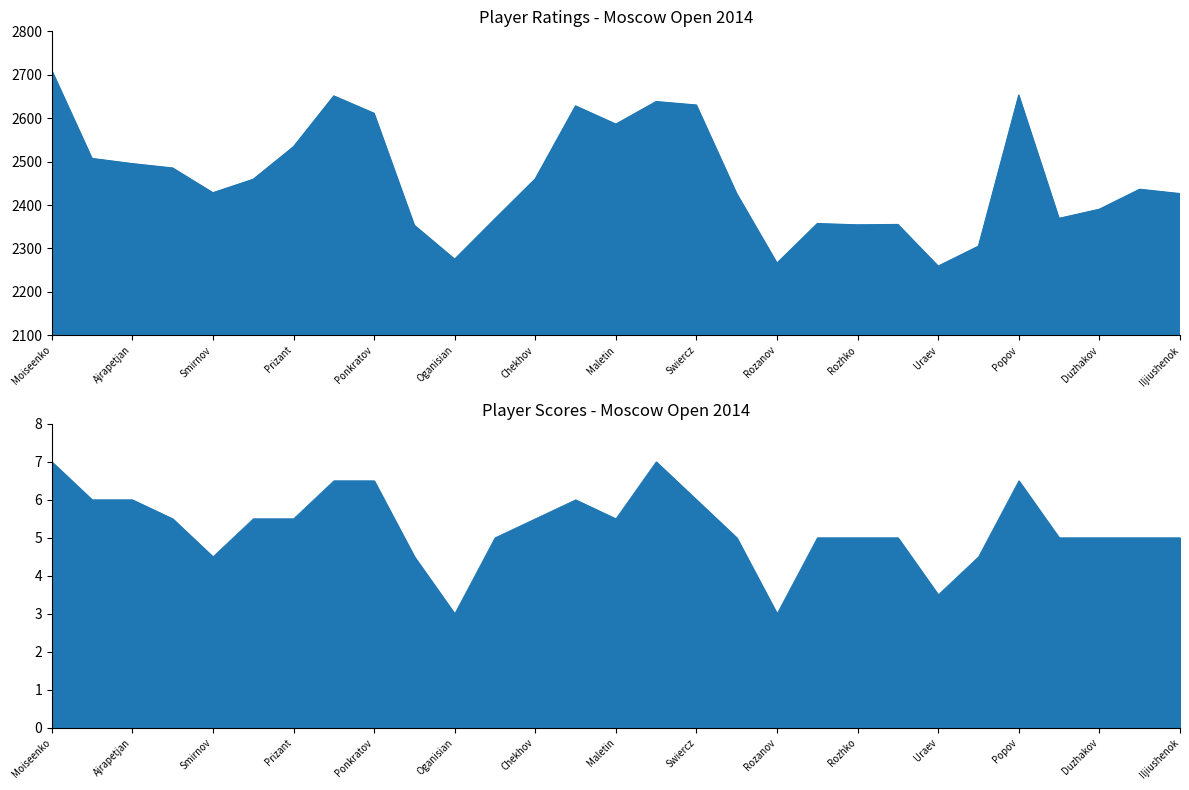

True or false: Rating has more than 1 interior local peaks.

True